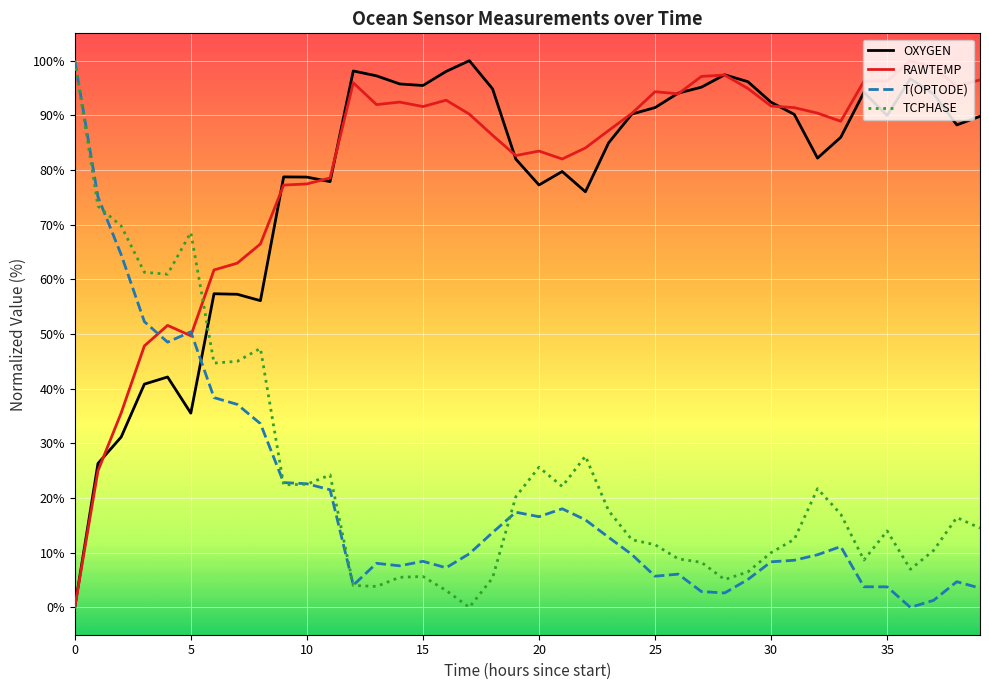

Which series ends up on top after the final intersection of T(OPTODE) and OXYGEN?

OXYGEN